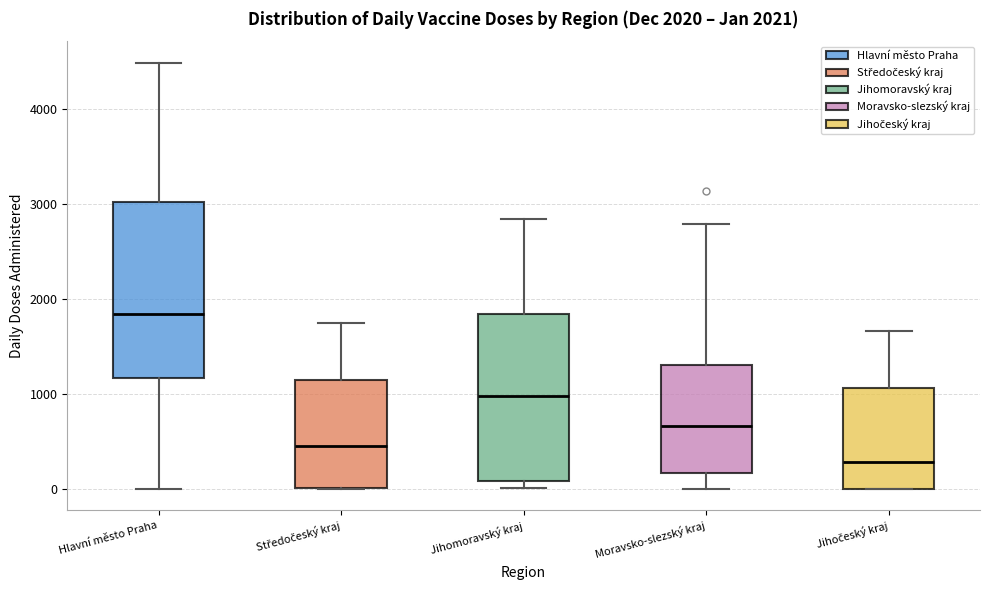

Which box's median line is the lowest?

Jihočeský kraj